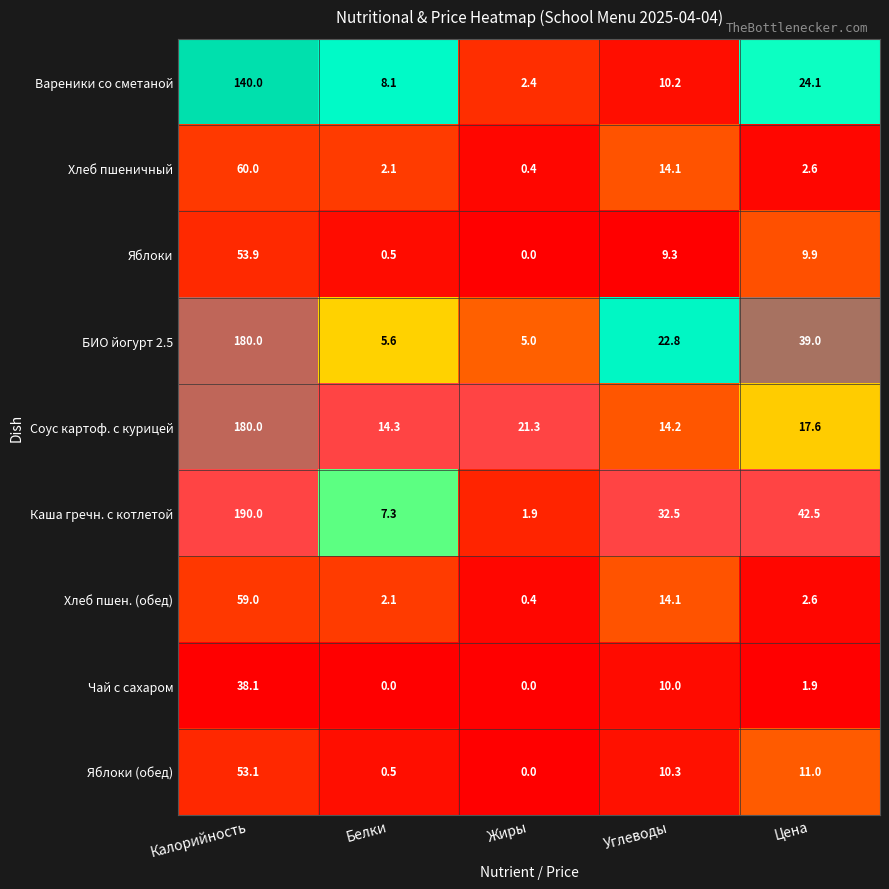

Which series has the largest total across all categories?

Каша гречн. с котлетой